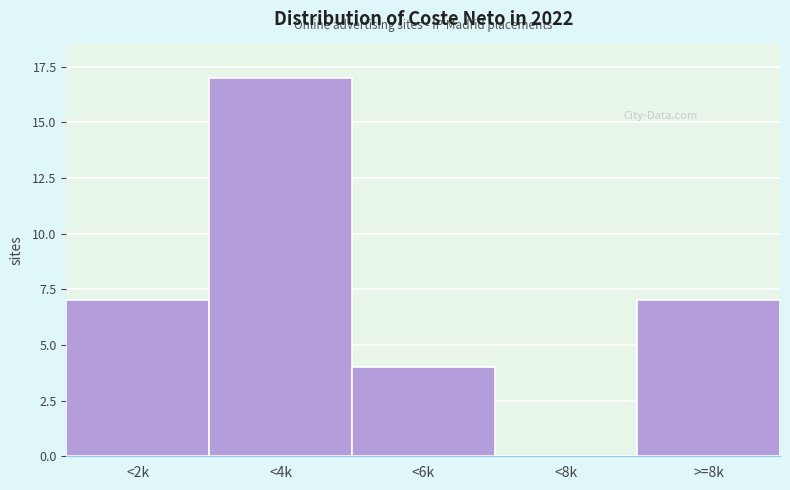

Reading right to left, extract all data points from this chart.

>=8k=7	<8k=0	<6k=4	<4k=17	<2k=7